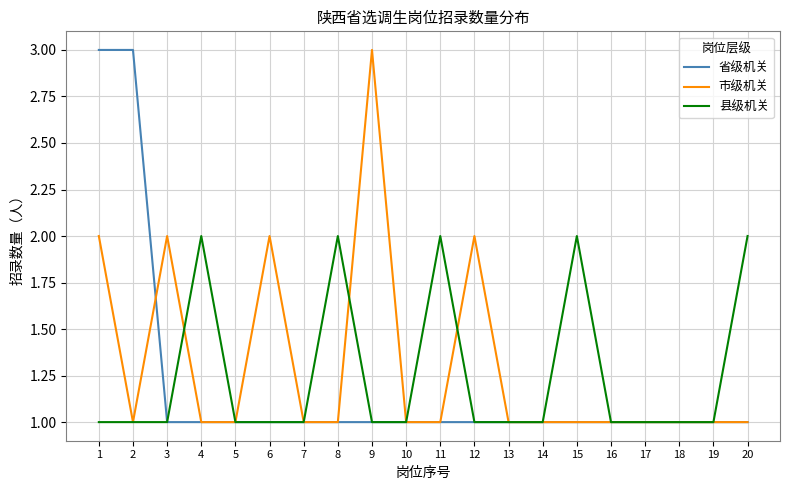

What is the total value across all series at 18?

3